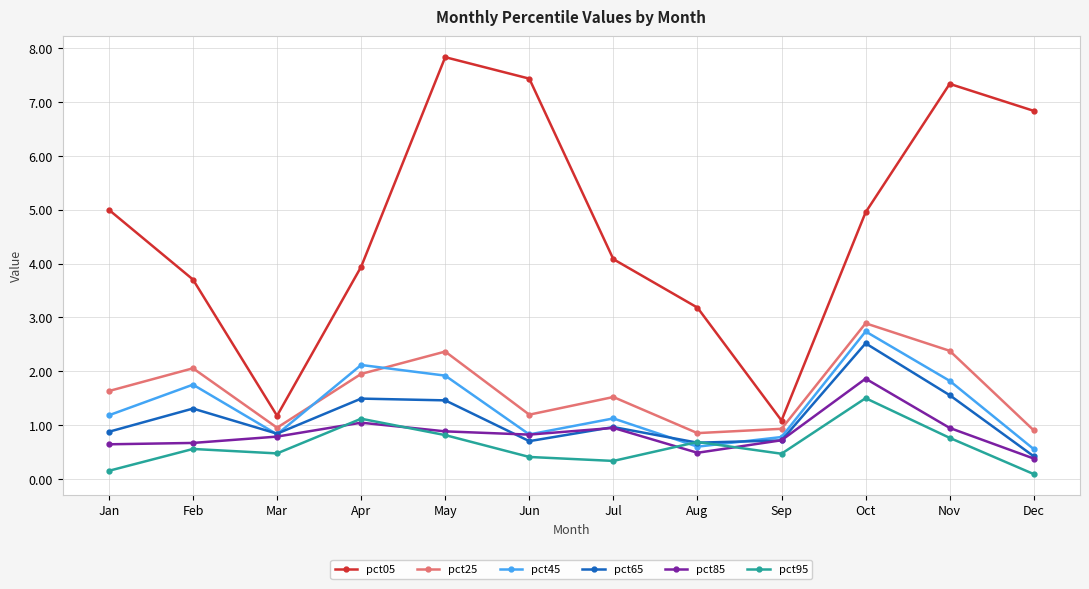

At which category does pct95 reach its first local peak?

Feb